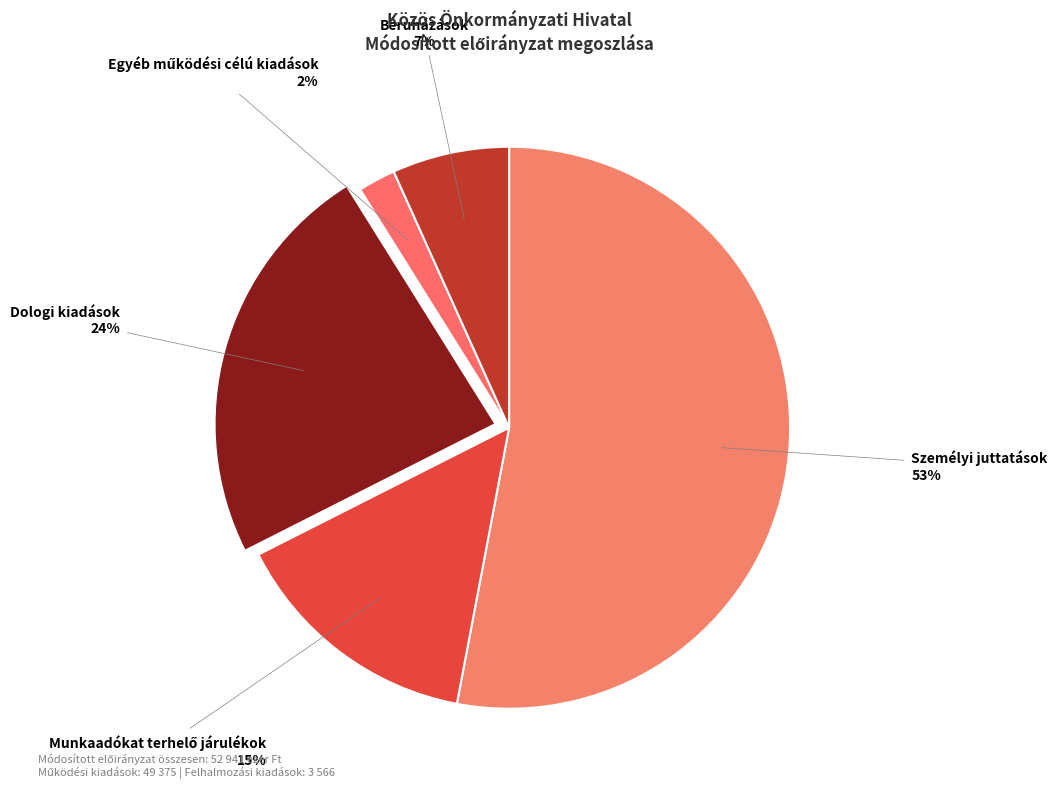

How many slices are in this pie chart?

5